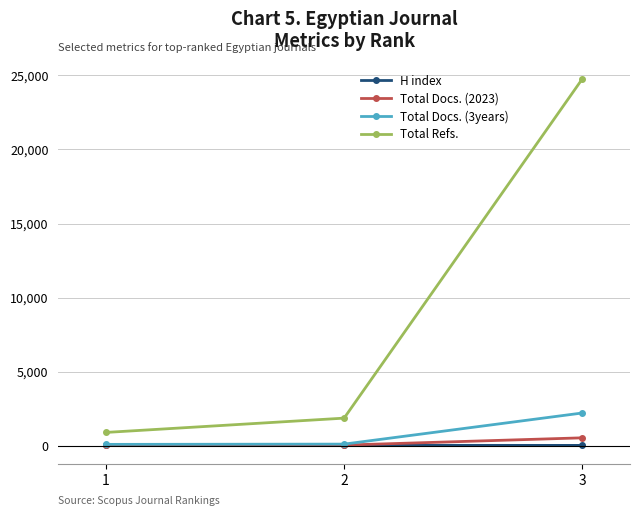

Between 1 and 2, which series saw the biggest shift?

Total Refs.